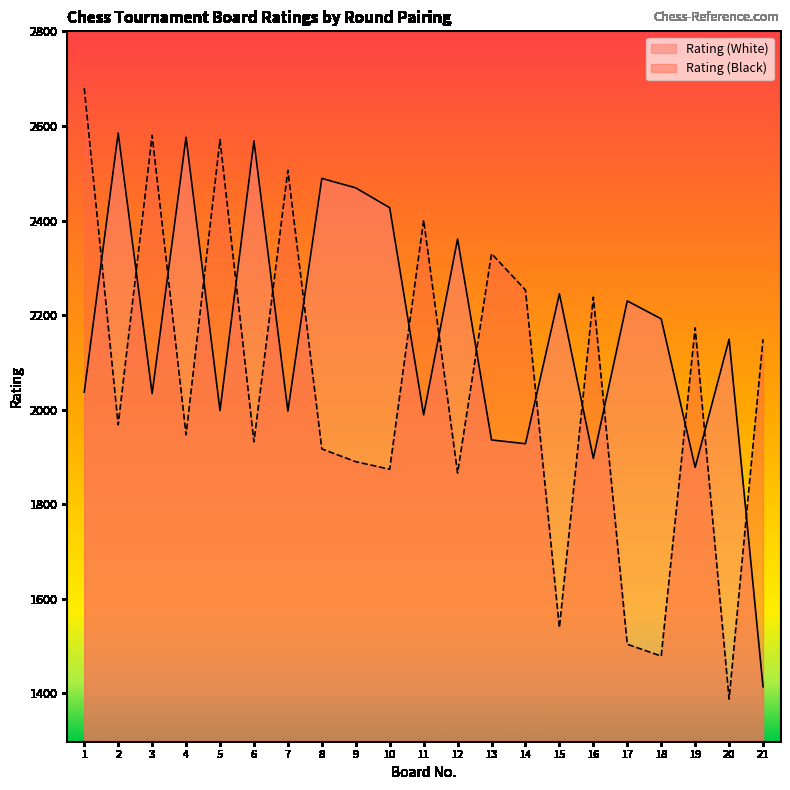

How many lines are shown in the chart?

2